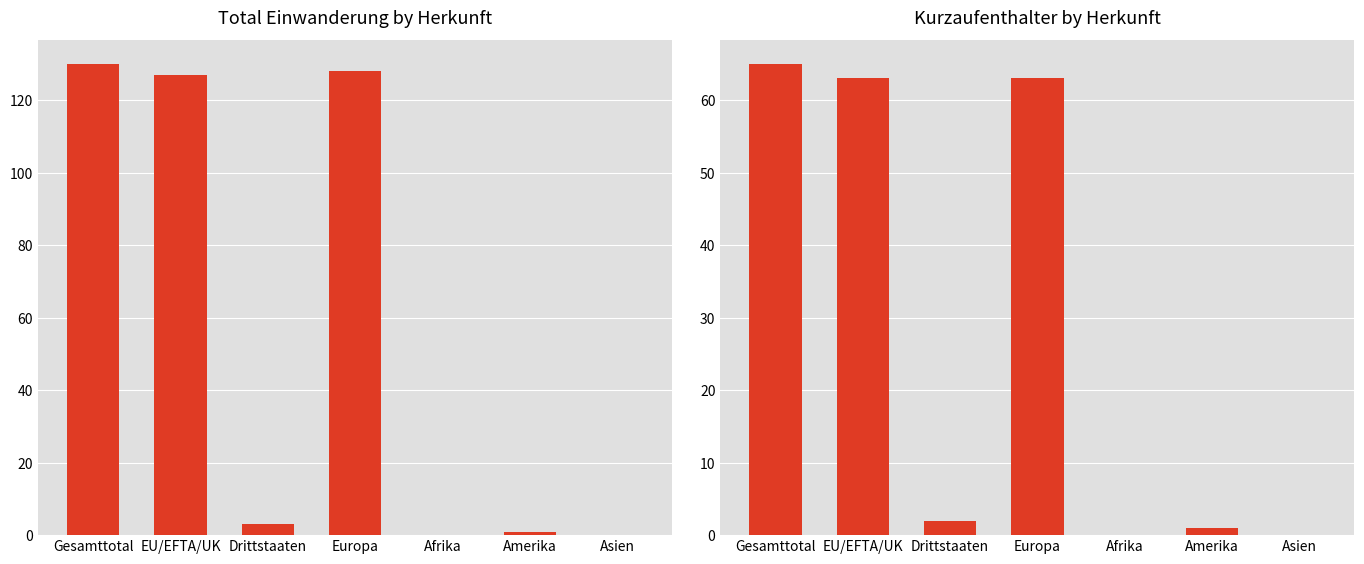

Which category has the lowest value across all series?

Afrika